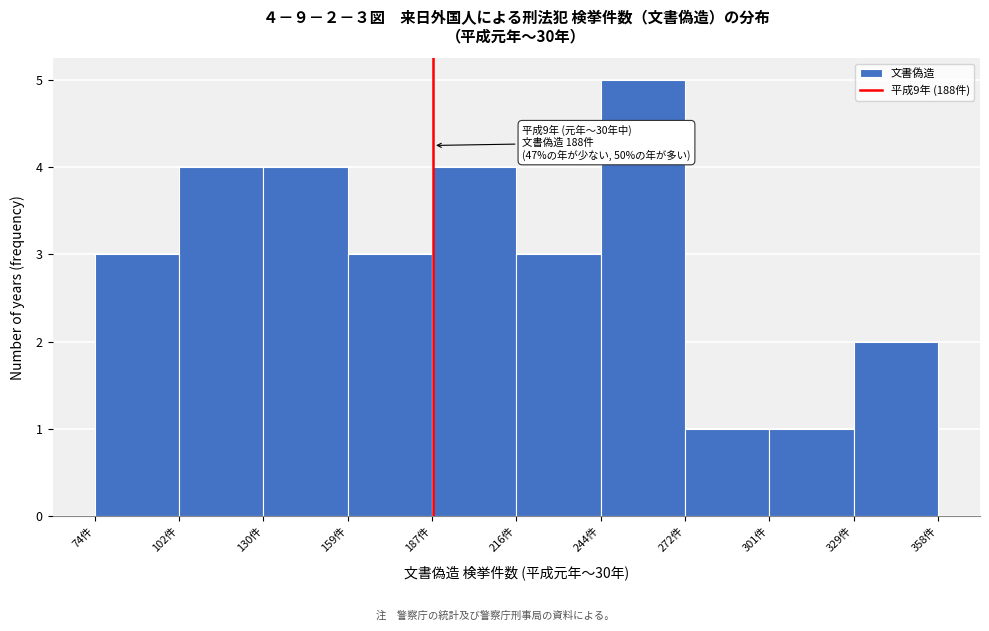

Over which range of the x-axis is the bar tallest?

245 to 275